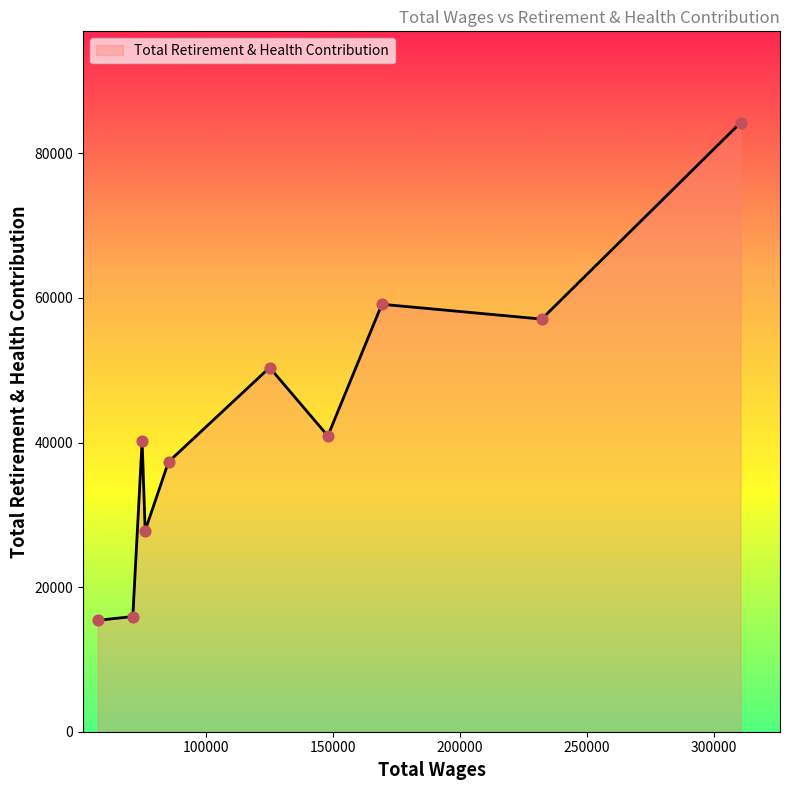

What is the maximum value shown in the chart?

84247